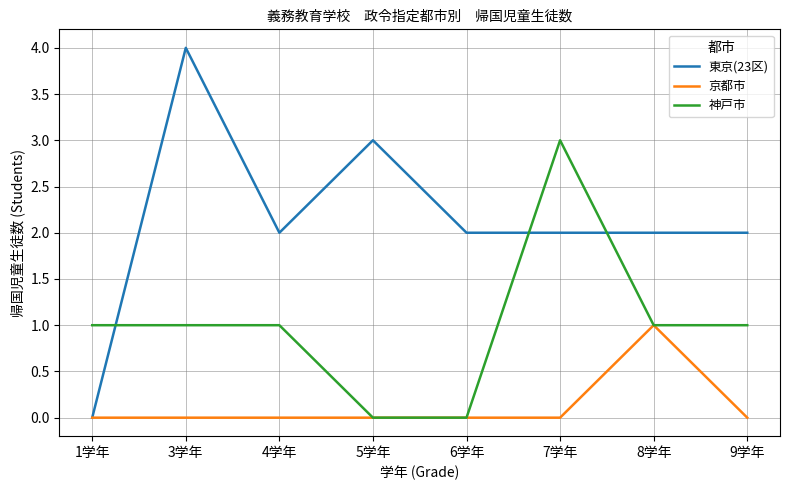

Between which two adjacent categories do 神戸市 and 東京(23区) first intersect?

1学年 and 3学年